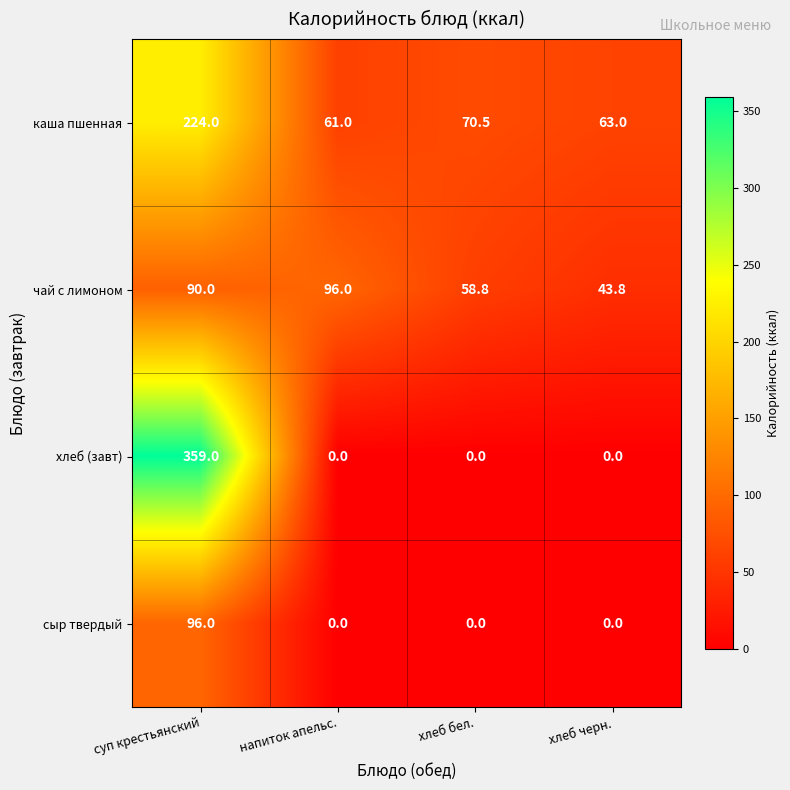

What is the highest value of the сыр твердый series?

96.0